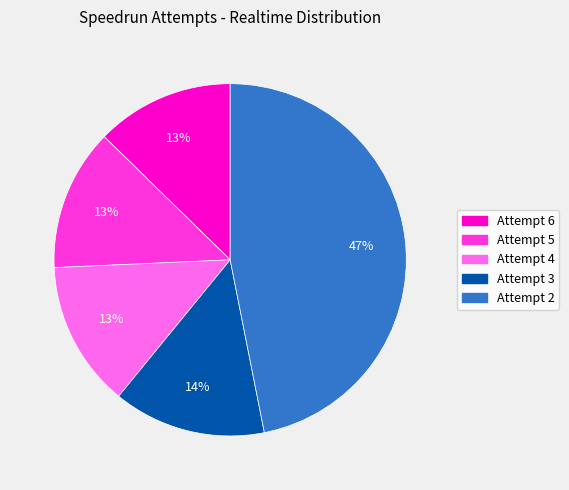

Which category has the biggest portion of the pie?

Attempt 2